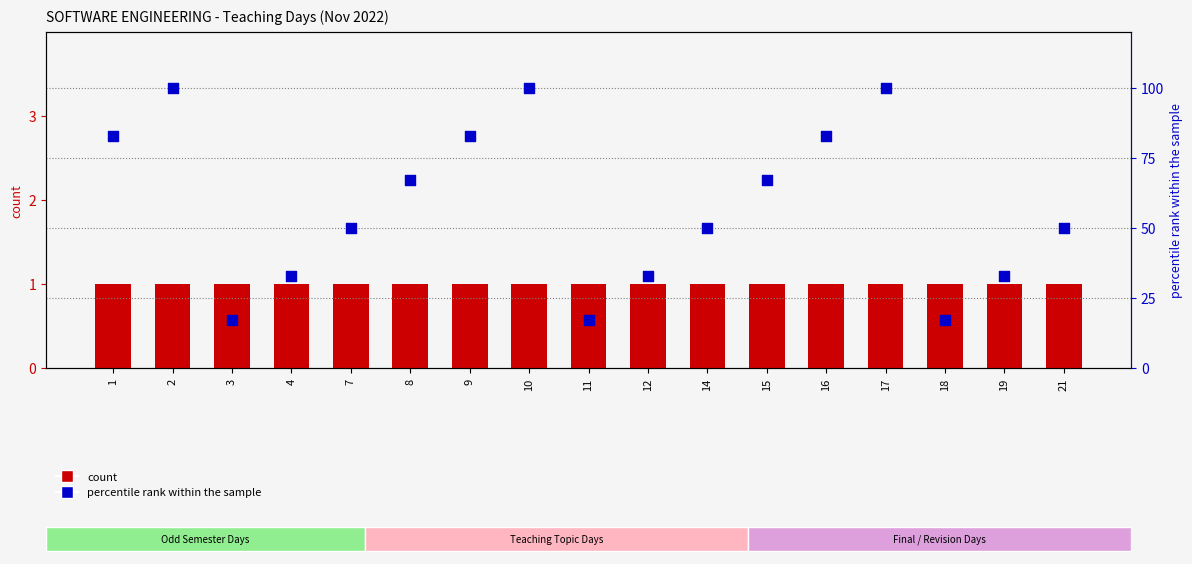

Is the value of count at 4 greater than the value of percentile rank within the sample at 17?

No